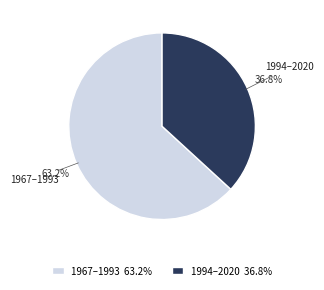

Is it true that 1994–2020 is 47% of the pie?

False